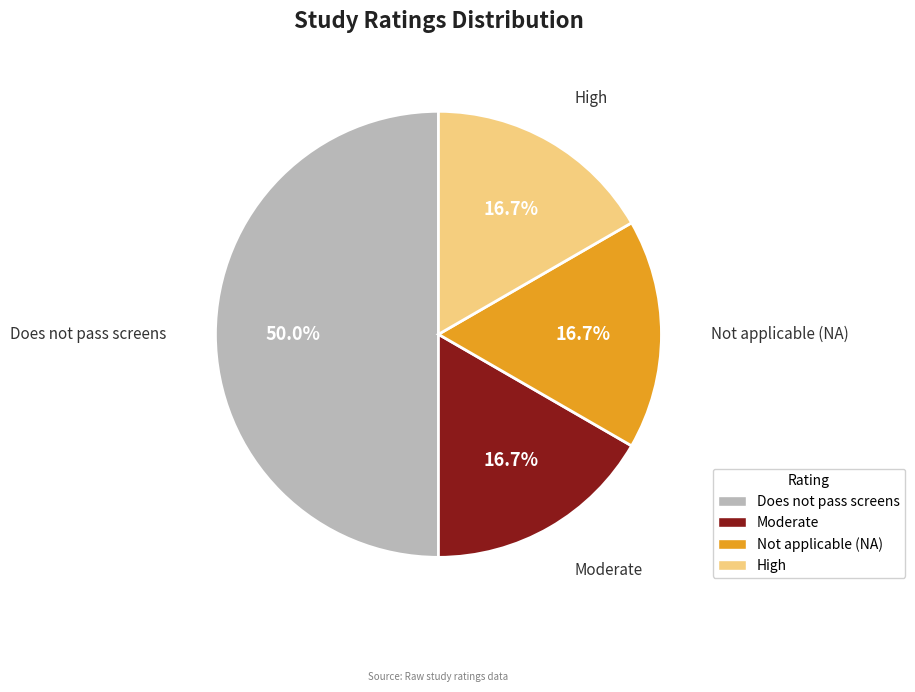

To the nearest percent, what is the average slice percentage?

25%